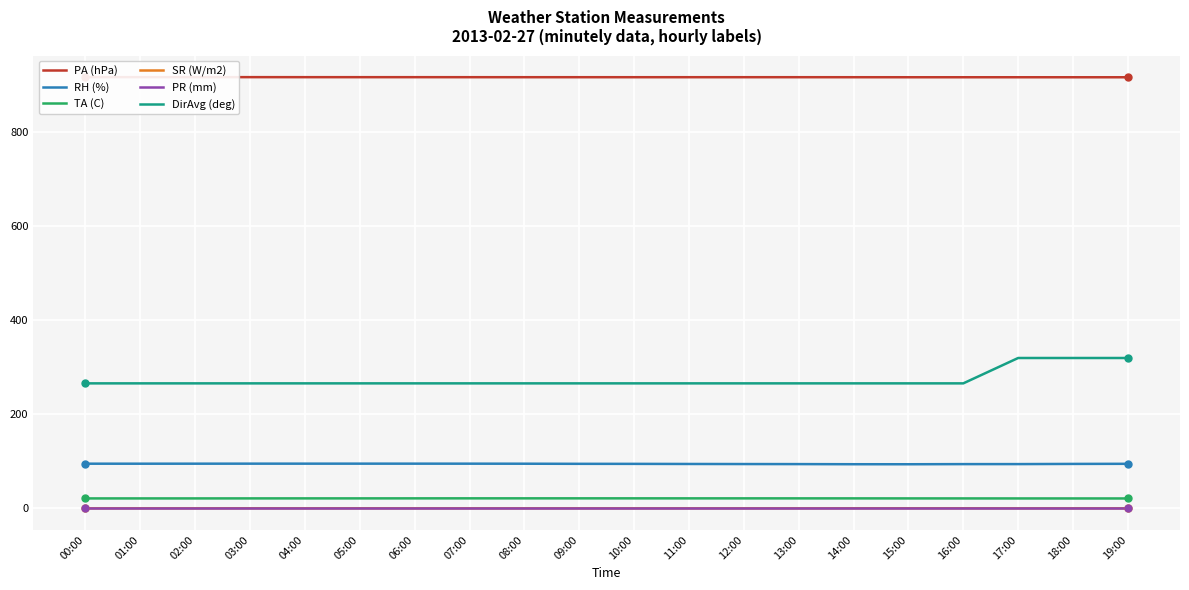

What is the label of the 4th point from the left?

03:00